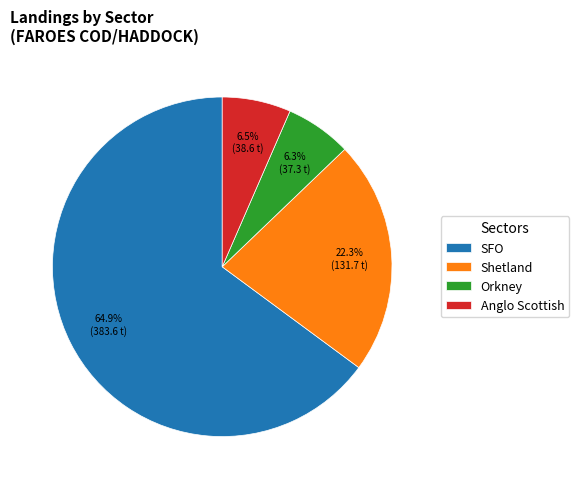

Is there a majority slice in this chart?

Yes